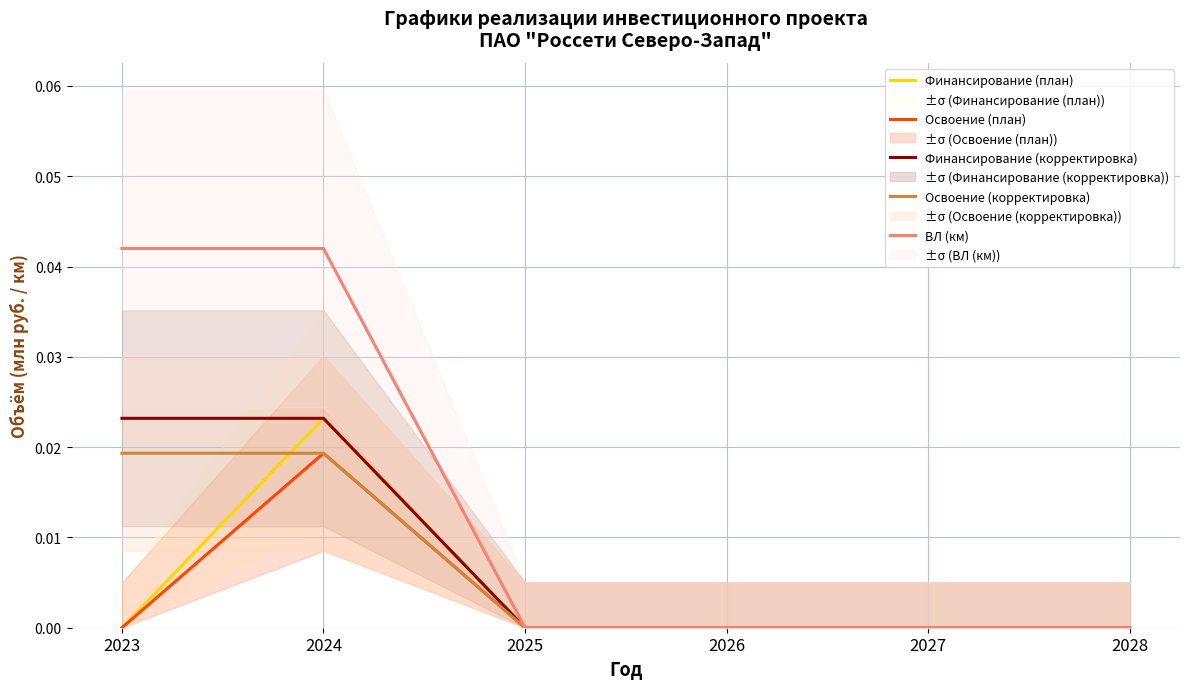

Count the number of categories in the chart.

6